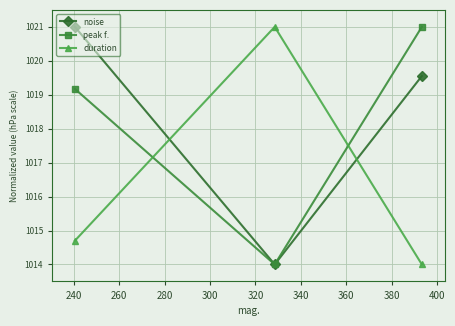

What is the value of the peak f. point at the 2nd from the left?

1014.0